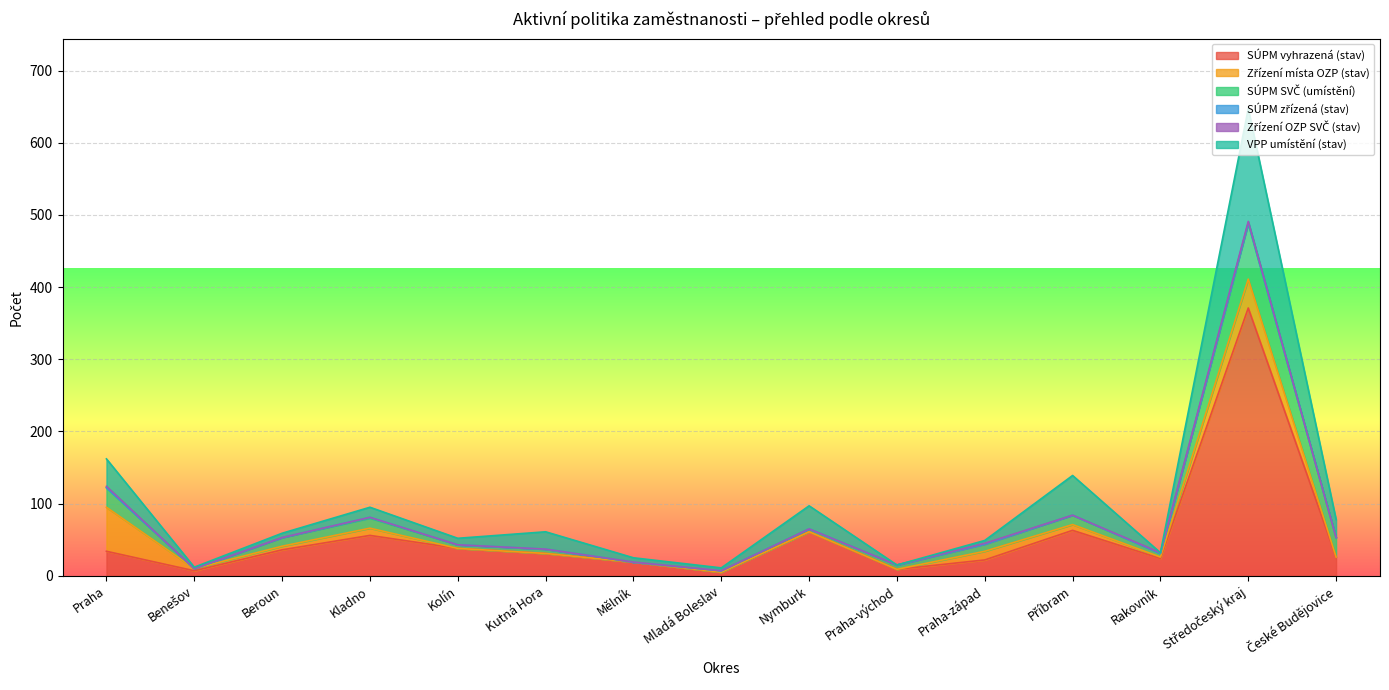

True or false: Zřízení OZP SVČ (stav) and SÚPM vyhrazená (stav) cross at least once.

False